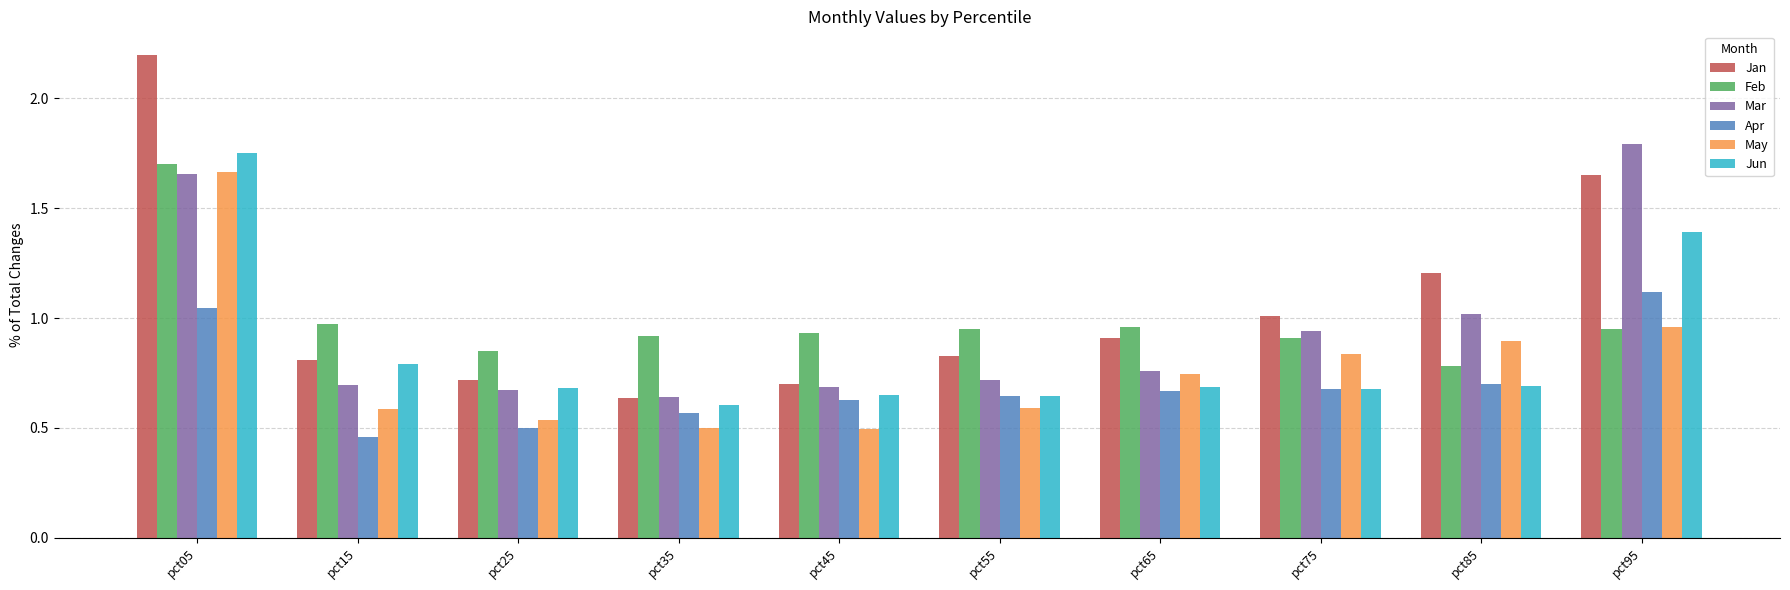

Between pct15 and pct95, which series saw the biggest shift?

Mar